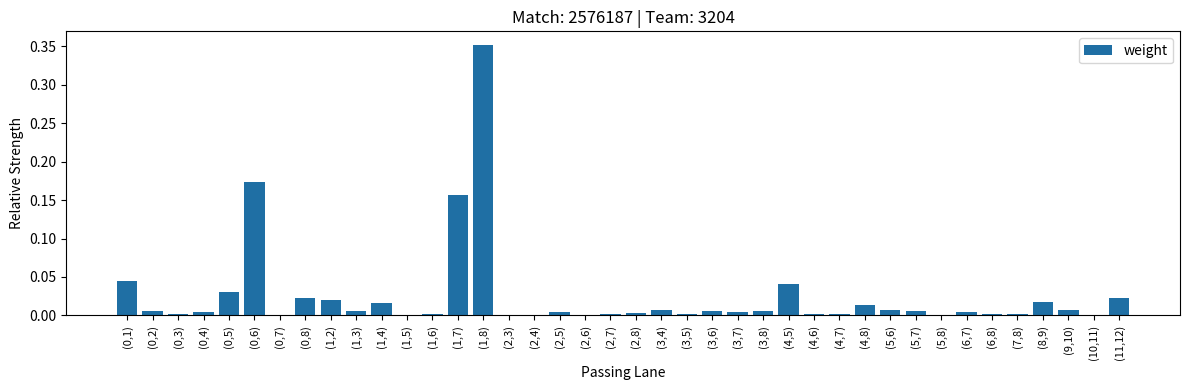

Is it true that the value at (1,7) is 0.1?

False